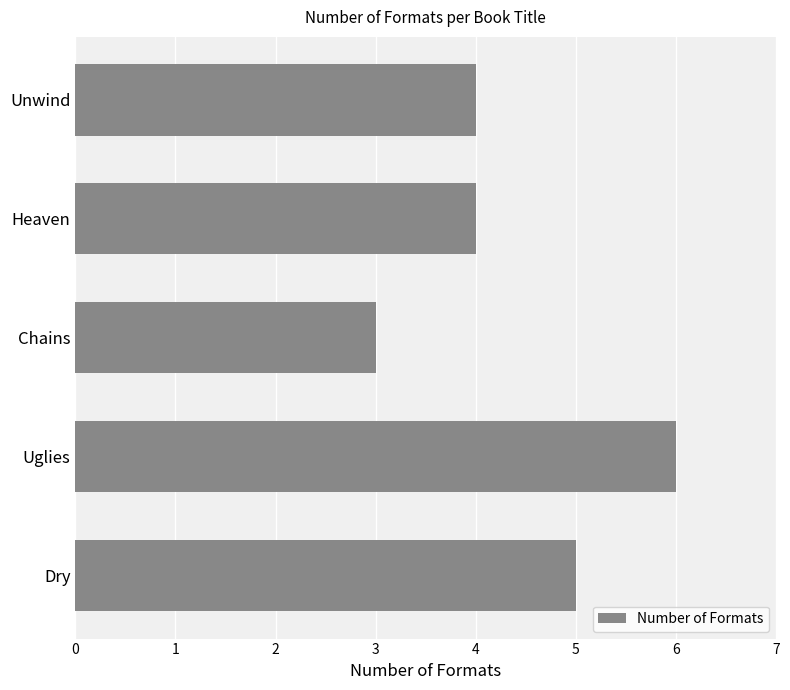

Between Heaven and Chains, which is larger?

Heaven